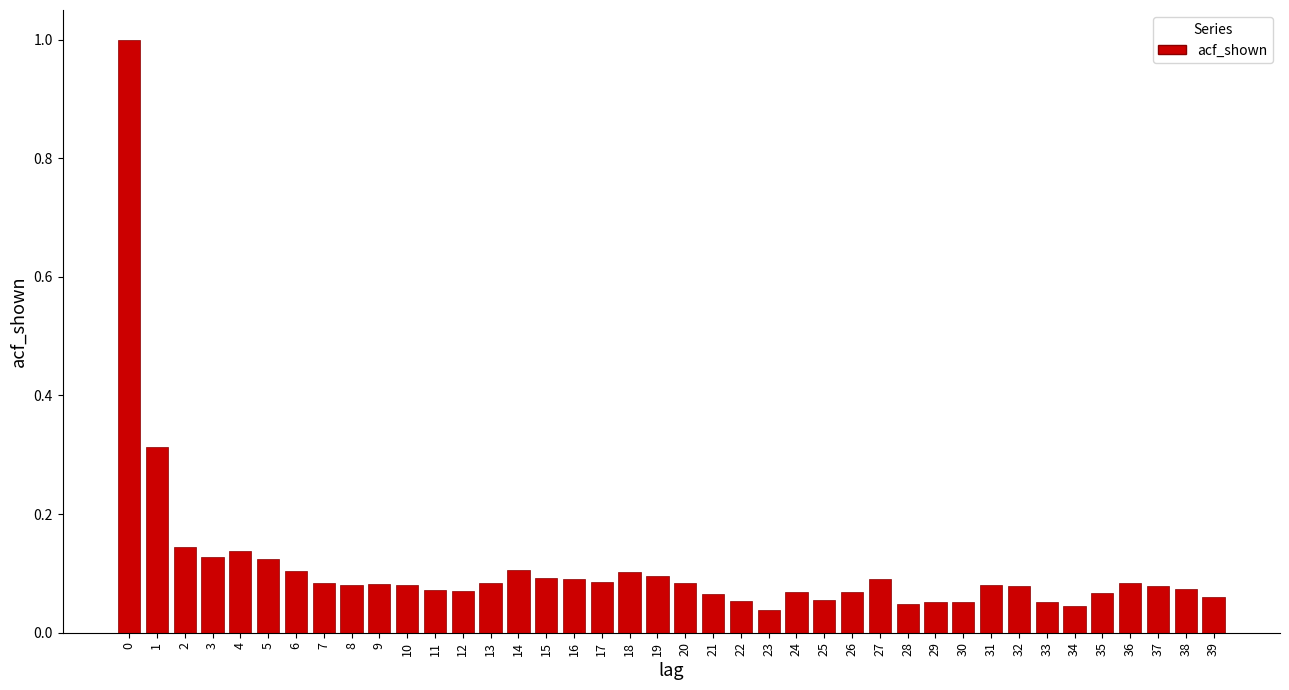

Is it true that the value at 12 is 0.1?

True